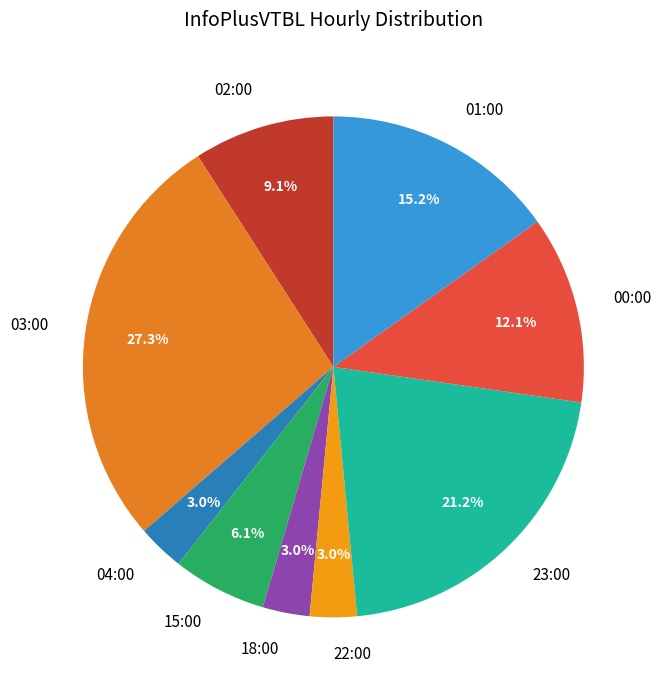

What is the ratio of the value at 01:00 to the value at 23:00?

0.7